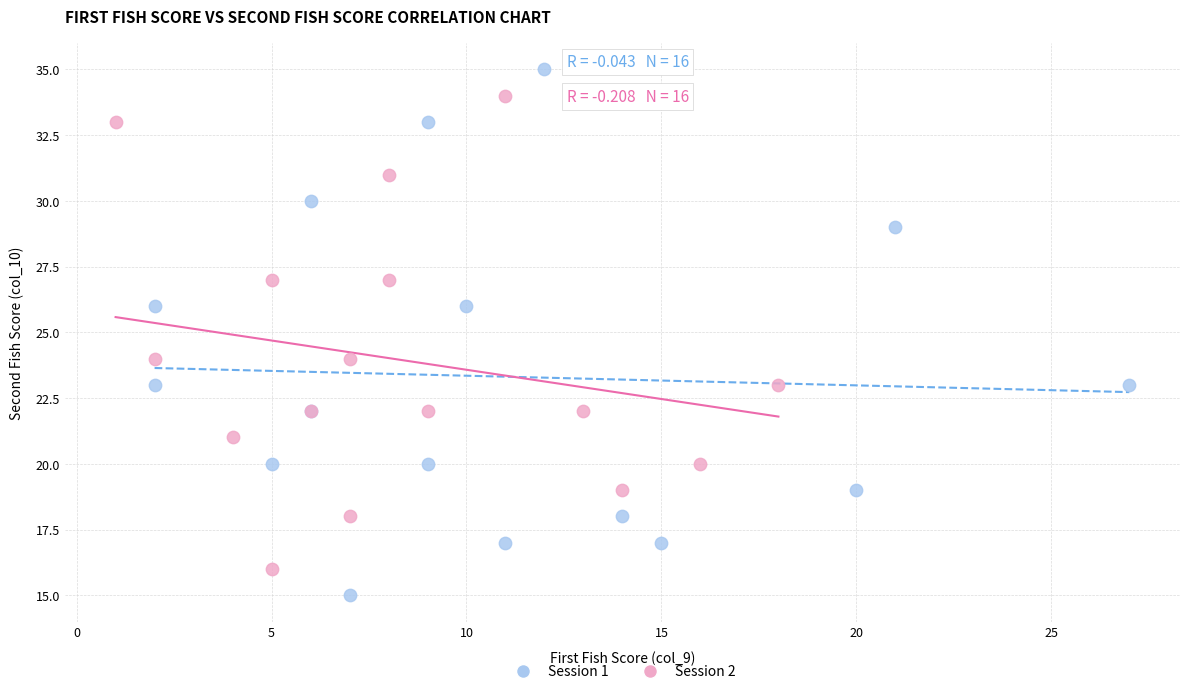

Which series reaches the minimum Y coordinate?

Session 1